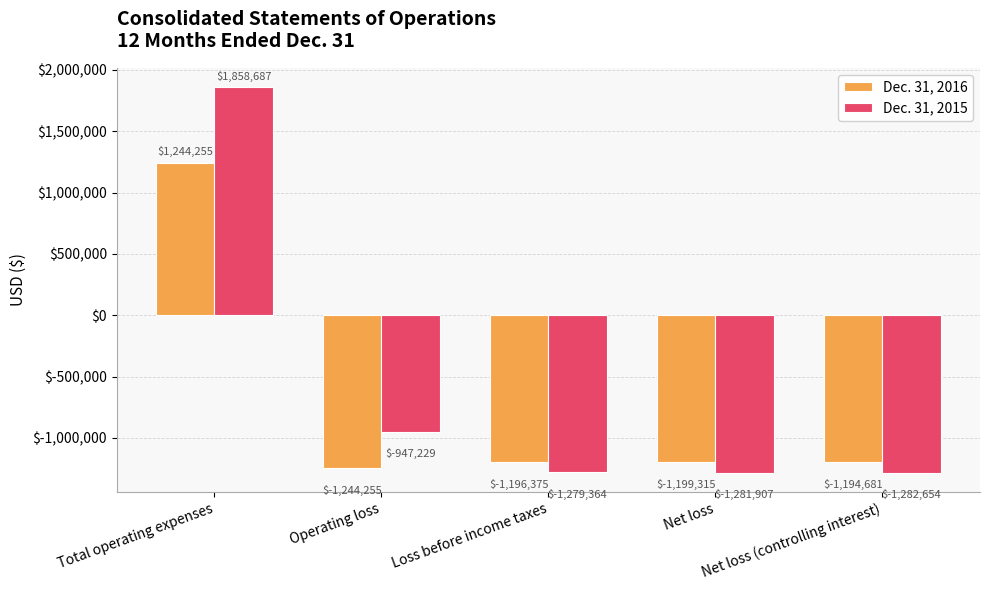

How many values in the Dec. 31, 2016 series are below -1196375?

2